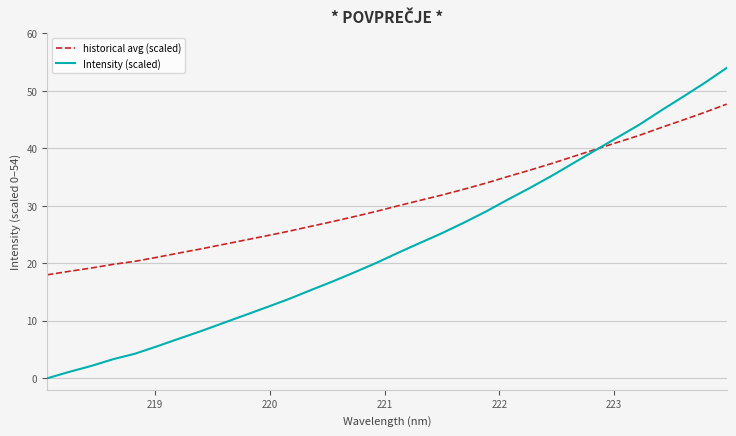

Which series has the largest total across all categories?

historical avg (scaled)